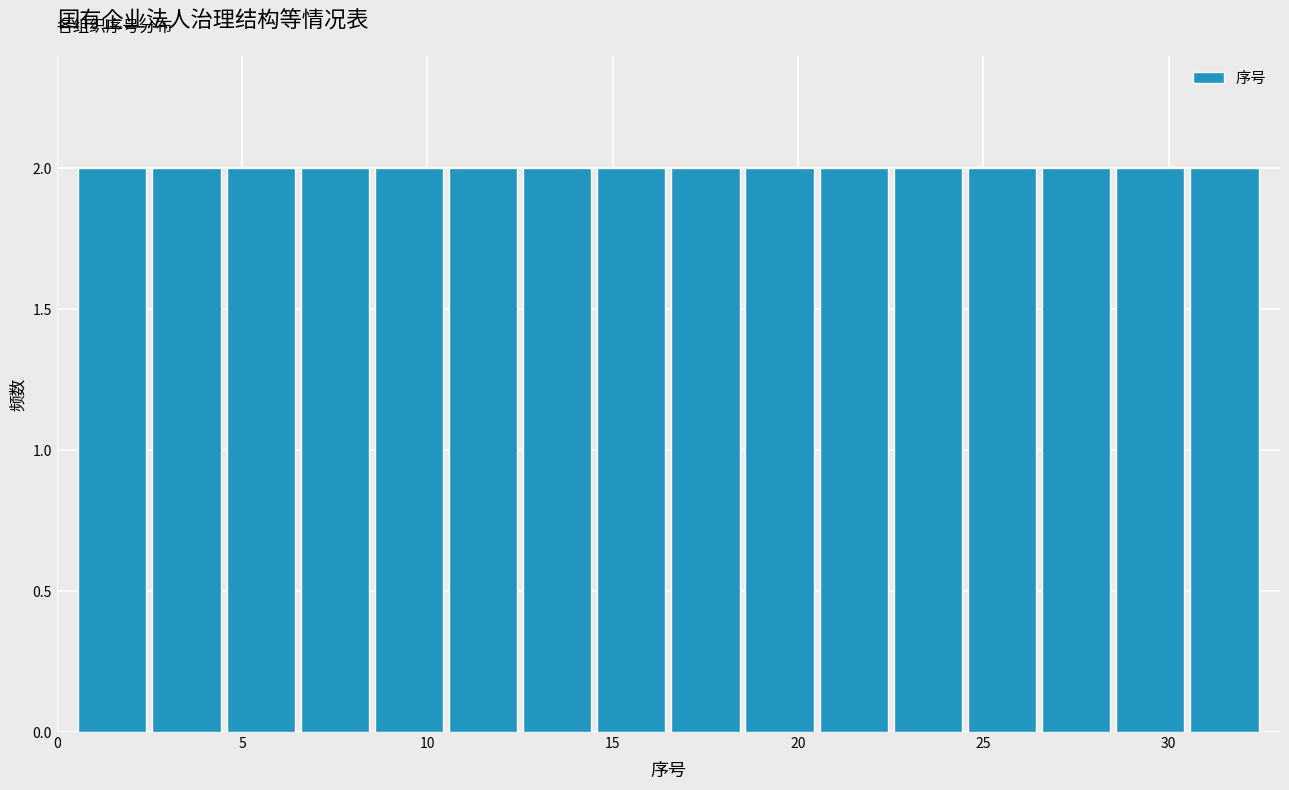

Reading left to right, transcribe this chart: for each bar, give the range it covers on the x-axis and its height. The values are not printed on the chart, so give them approximately, as read against the axis.

0.5 to 2.5: 2
2.5 to 4.5: 2
4.5 to 6.5: 2
6.5 to 8.5: 2
8.5 to 10.5: 2
10.5 to 12.5: 2
12.5 to 14.5: 2
14.5 to 16.5: 2
16.5 to 18.5: 2
18.5 to 20.5: 2
20.5 to 22.5: 2
22.5 to 24.5: 2
24.5 to 26.5: 2
26.5 to 28.5: 2
28.5 to 30.5: 2
30.5 to 32.5: 2